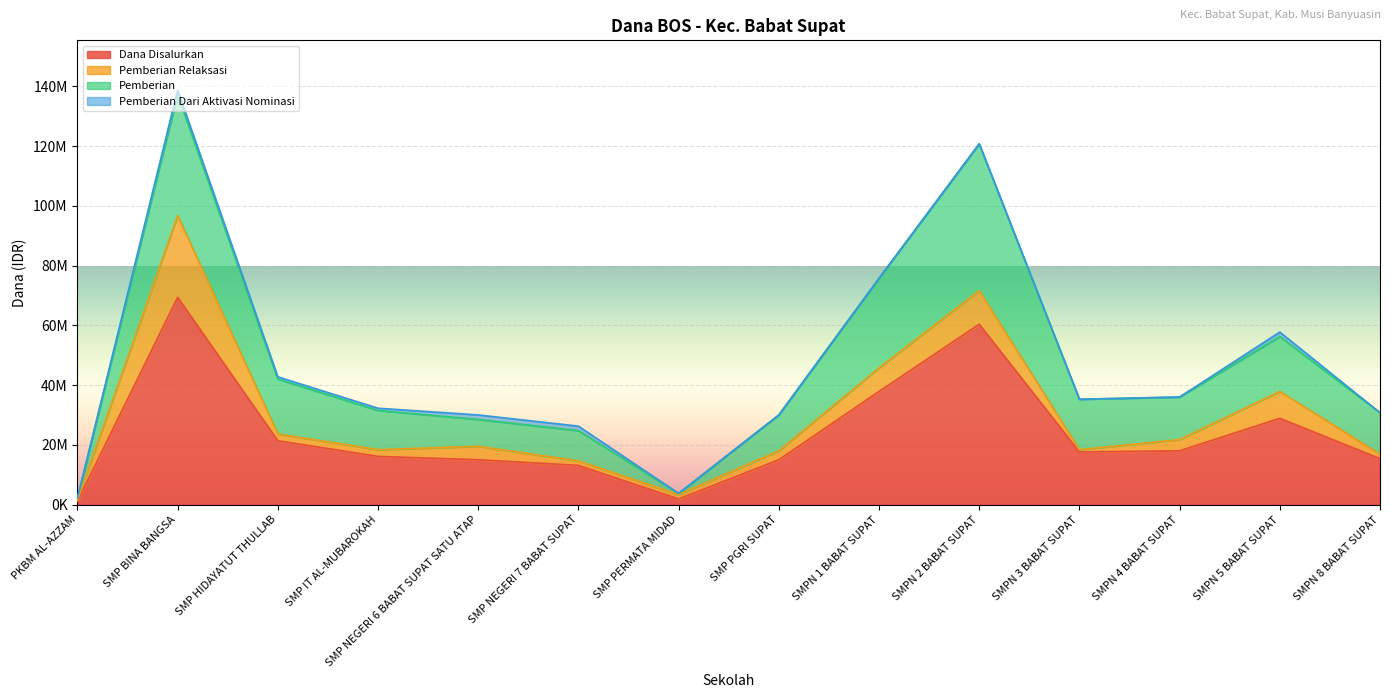

How many data points in Pemberian Dari Aktivasi Nominasi are above 0?

6